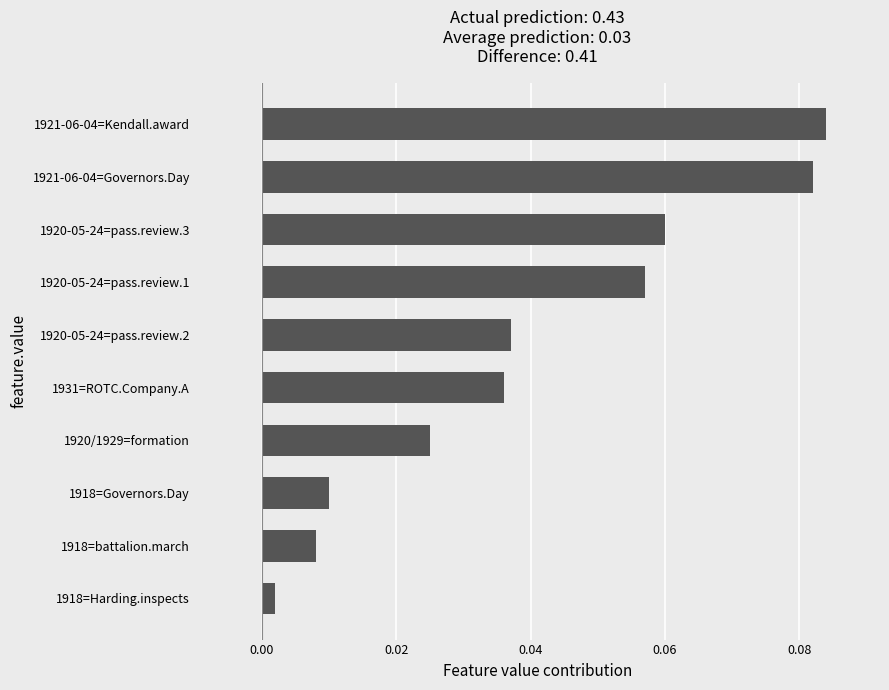

What is the sum of all values?

0.4